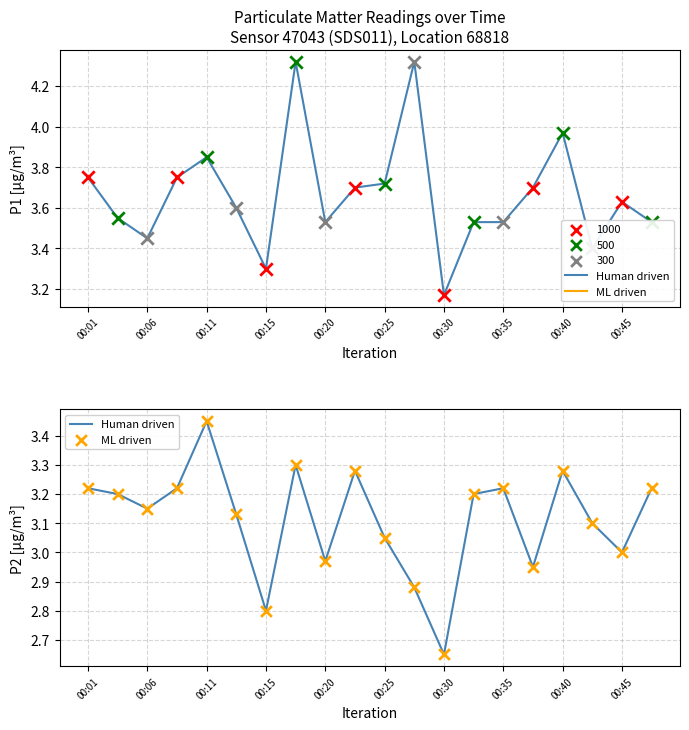

At how many categories does at least one series exceed 4?

2